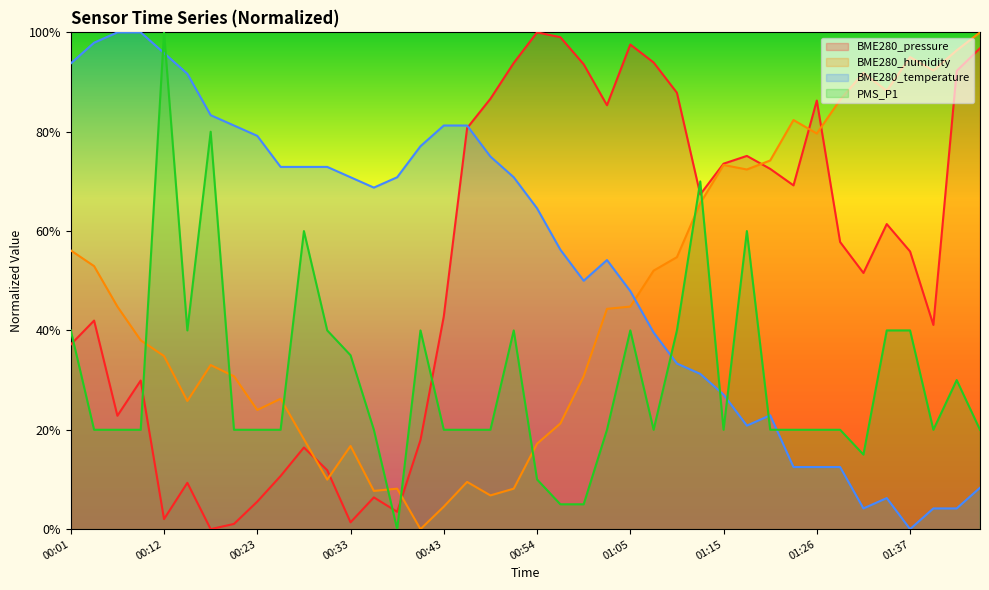

Reading left to right, extract all data points from this chart.

BME280_pressure: 00:01=0.4	00:04=0.4	00:07=0.2	00:09=0.3	00:12=0.0	00:15=0.1	00:17=0.0	00:20=0.0	00:23=0.1	00:25=0.1	00:28=0.2	00:30=0.1	00:33=0.0	00:36=0.1	00:38=0.0	00:41=0.2	00:43=0.4	00:46=0.8	00:49=0.9	00:51=0.9	00:54=1.0	00:57=1.0	00:59=0.9	01:02=0.9	01:05=1.0	01:07=0.9	01:10=0.9	01:13=0.7	01:15=0.7	01:18=0.8	01:20=0.7	01:23=0.7	01:26=0.9	01:29=0.6	01:31=0.5	01:34=0.6	01:37=0.6	01:39=0.4	01:42=0.9	01:44=1.0
BME280_humidity: 00:01=0.6	00:04=0.5	00:07=0.4	00:09=0.4	00:12=0.3	00:15=0.3	00:17=0.3	00:20=0.3	00:23=0.2	00:25=0.3	00:28=0.2	00:30=0.1	00:33=0.2	00:36=0.1	00:38=0.1	00:41=0.0	00:43=0.0	00:46=0.1	00:49=0.1	00:51=0.1	00:54=0.2	00:57=0.2	00:59=0.3	01:02=0.4	01:05=0.4	01:07=0.5	01:10=0.5	01:13=0.7	01:15=0.7	01:18=0.7	01:20=0.7	01:23=0.8	01:26=0.8	01:29=0.9	01:31=0.9	01:34=0.9	01:37=1.0	01:39=0.9	01:42=1.0	01:44=1.0
BME280_temperature: 00:01=0.9	00:04=1.0	00:07=1.0	00:09=1.0	00:12=1.0	00:15=0.9	00:17=0.8	00:20=0.8	00:23=0.8	00:25=0.7	00:28=0.7	00:30=0.7	00:33=0.7	00:36=0.7	00:38=0.7	00:41=0.8	00:43=0.8	00:46=0.8	00:49=0.8	00:51=0.7	00:54=0.6	00:57=0.6	00:59=0.5	01:02=0.5	01:05=0.5	01:07=0.4	01:10=0.3	01:13=0.3	01:15=0.3	01:18=0.2	01:20=0.2	01:23=0.1	01:26=0.1	01:29=0.1	01:31=0.0	01:34=0.1	01:37=0.0	01:39=0.0	01:42=0.0	01:44=0.1
PMS_P1: 00:01=0.4	00:04=0.2	00:07=0.2	00:09=0.2	00:12=1.0	00:15=0.4	00:17=0.8	00:20=0.2	00:23=0.2	00:25=0.2	00:28=0.6	00:30=0.4	00:33=0.3	00:36=0.2	00:38=0.0	00:41=0.4	00:43=0.2	00:46=0.2	00:49=0.2	00:51=0.4	00:54=0.1	00:57=0.1	00:59=0.1	01:02=0.2	01:05=0.4	01:07=0.2	01:10=0.4	01:13=0.7	01:15=0.2	01:18=0.6	01:20=0.2	01:23=0.2	01:26=0.2	01:29=0.2	01:31=0.1	01:34=0.4	01:37=0.4	01:39=0.2	01:42=0.3	01:44=0.2